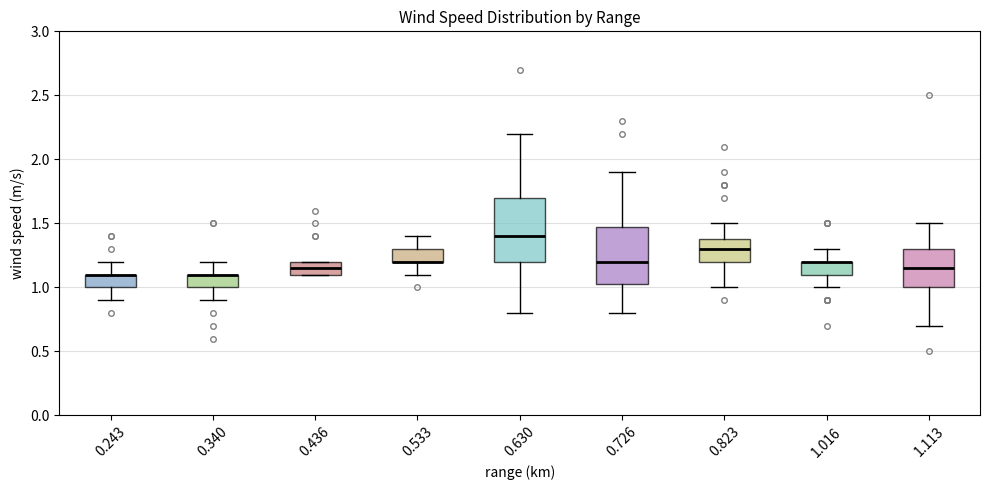

Reading left to right, read every box against the y-axis: the position of its median line, the range the box covers, and the ends of its whiskers. The values are not printed on the chart, so give them approximately, as read against the axis.

0.243: median 1.10 (drawn on the box's upper edge), box 1.00 to 1.10, whiskers 0.90 to 1.20
0.340: median 1.10 (drawn on the box's upper edge), box 1.00 to 1.10, whiskers 0.90 to 1.20
0.436: median 1.15, box 1.10 to 1.20, whiskers 1.10 to 1.20
0.533: median 1.20 (drawn on the box's lower edge), box 1.20 to 1.30, whiskers 1.10 to 1.40
0.630: median 1.40, box 1.20 to 1.70, whiskers 0.80 to 2.20
0.726: median 1.20, box 1.05 to 1.50, whiskers 0.80 to 1.90
0.823: median 1.30, box 1.20 to 1.40, whiskers 1.00 to 1.50
1.016: median 1.20 (drawn on the box's upper edge), box 1.10 to 1.20, whiskers 1.00 to 1.30
1.113: median 1.15, box 1.00 to 1.30, whiskers 0.70 to 1.50